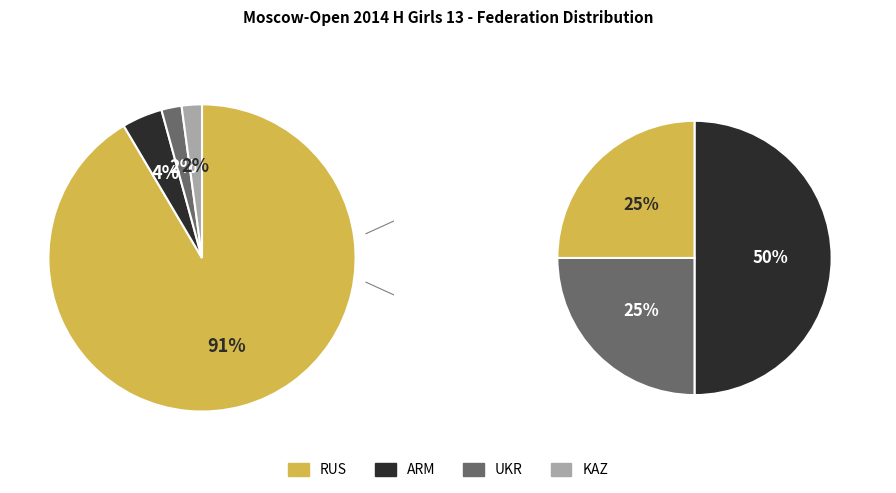

True or false: ARM accounts for 4% of the total.

True